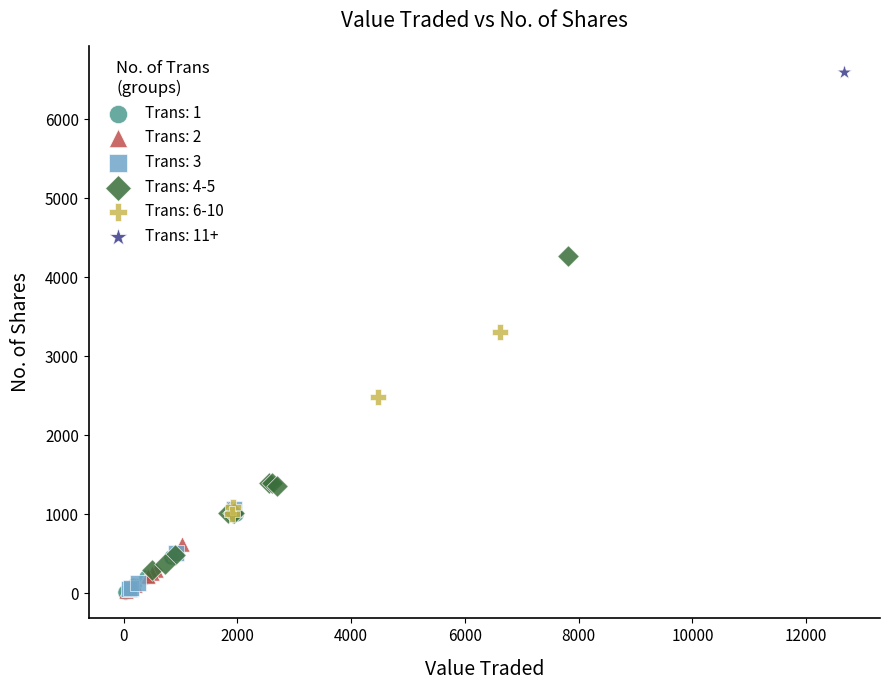

What are all the series names shown in the legend?

Trans: 1, Trans: 2, Trans: 3, Trans: 4-5, Trans: 6-10, Trans: 11+